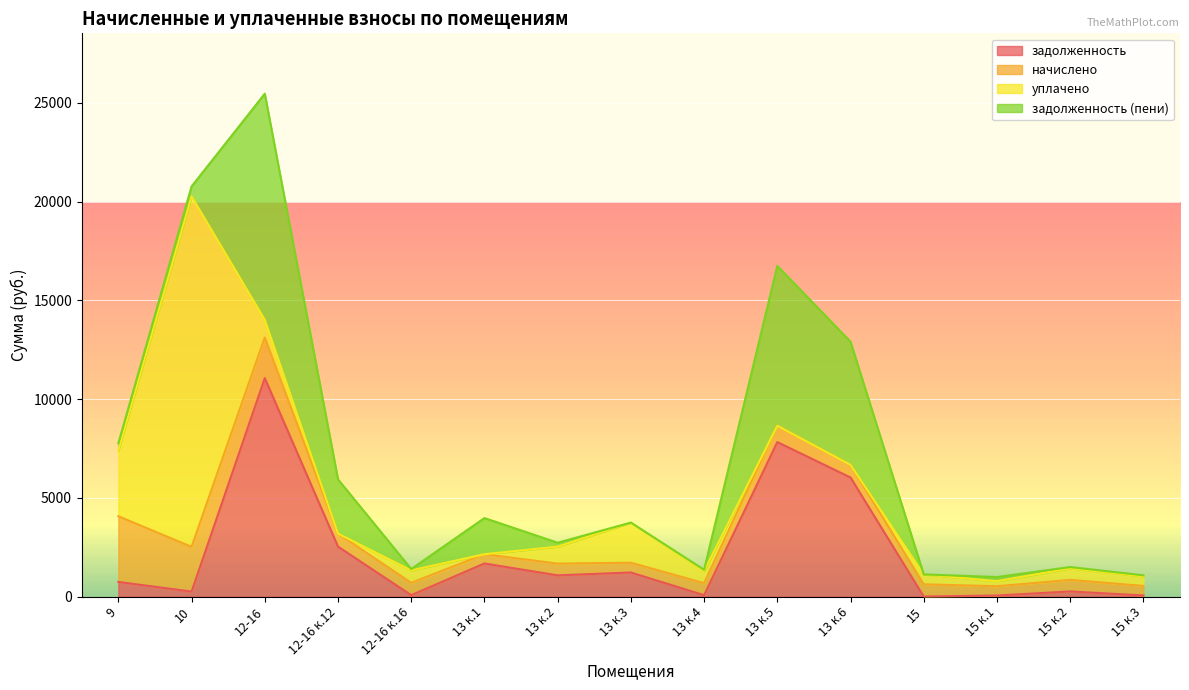

Between 13 к.4 and 15 к.2, which series saw the biggest shift?

задолженность